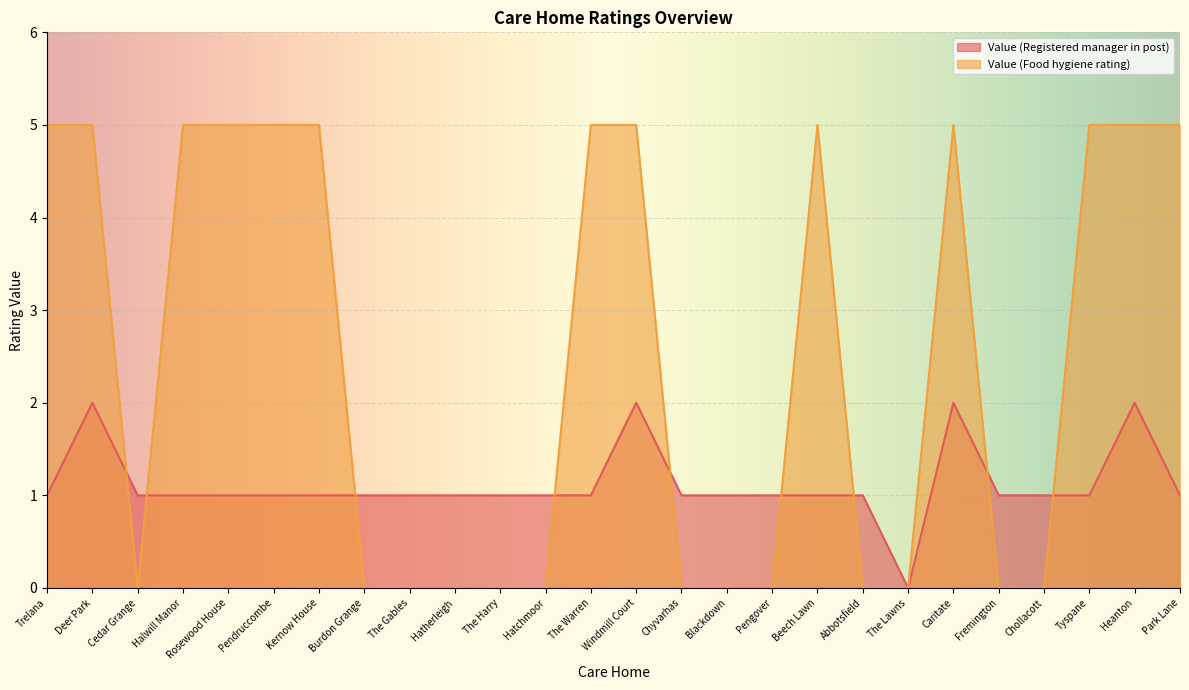

True or false: Value (Registered manager in post) has a value of 0 at Beech Lawn.

False